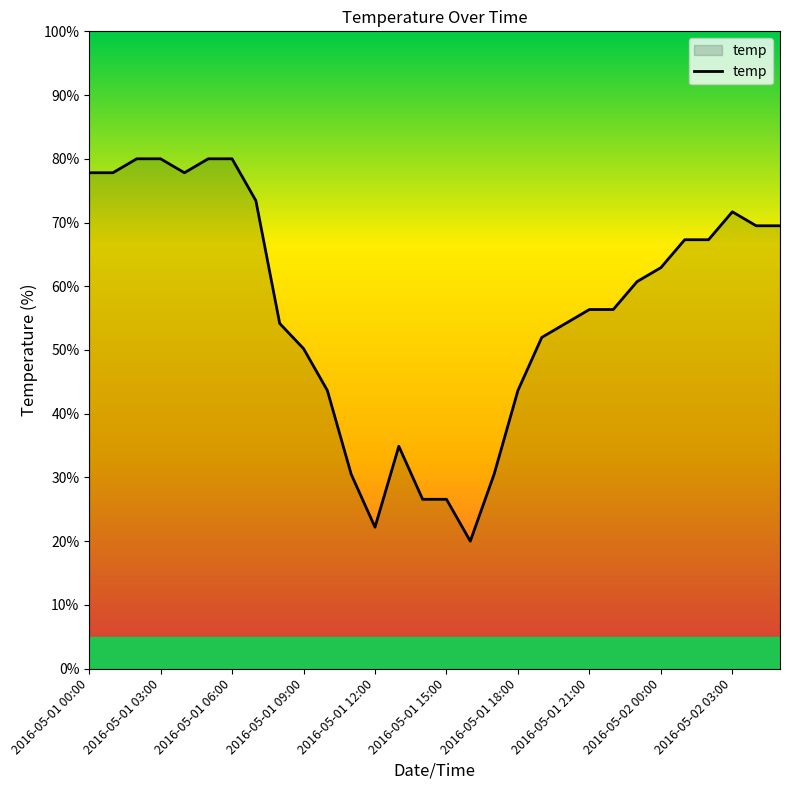

What is the maximum value shown in the chart?

80.0